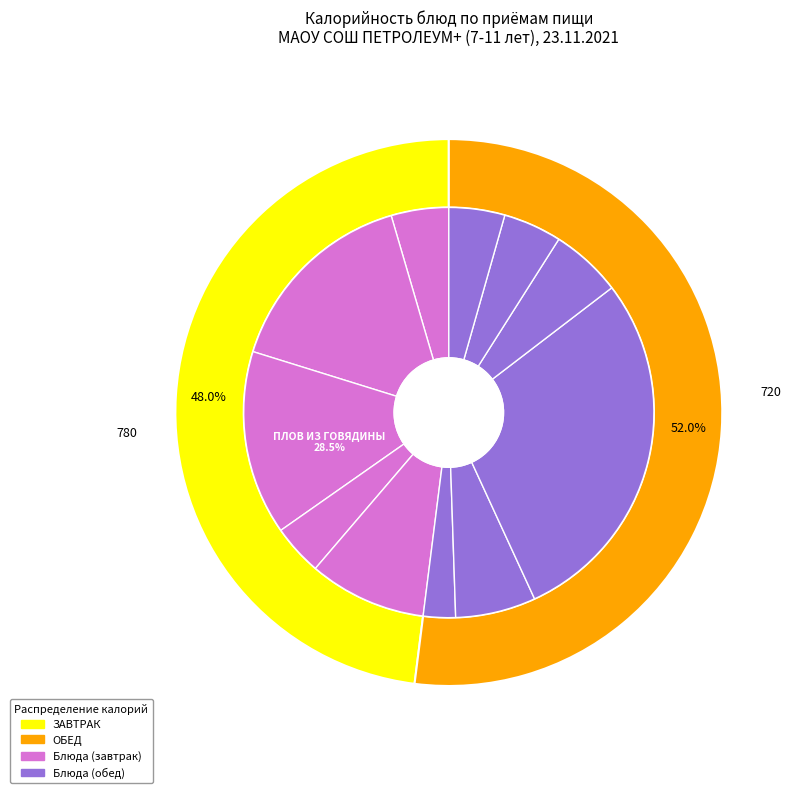

Do ХЛЕБ РЖАНОЙ and ХЛЕБ ПШЕНИЧНЫЙ (60г) together represent more than half of the pie?

No